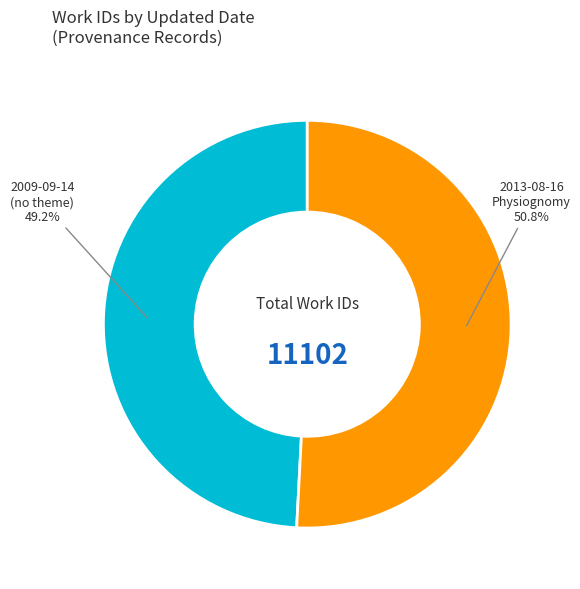

Do 2013-08-16 and 2009-09-14 together represent more than half of the pie?

Yes